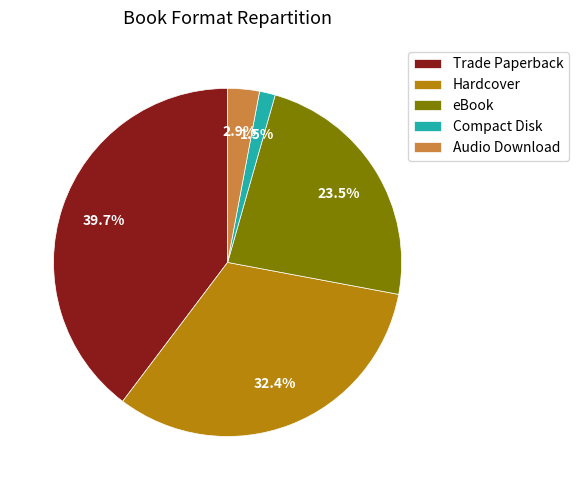

To the nearest percent, what is the combined percentage of Audio Download and Trade Paperback?

43%